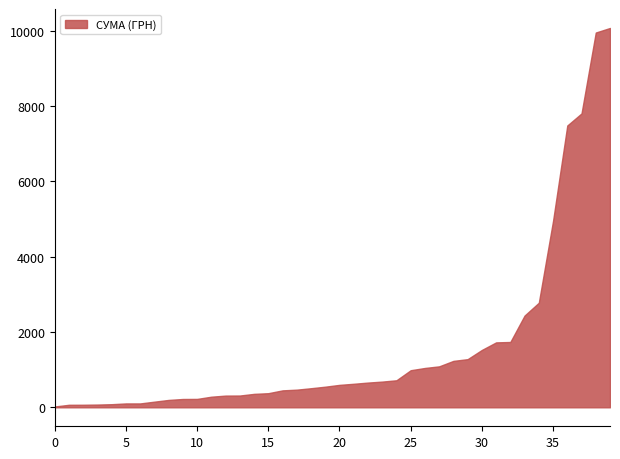

What is the minimum value shown in the chart?

21.7